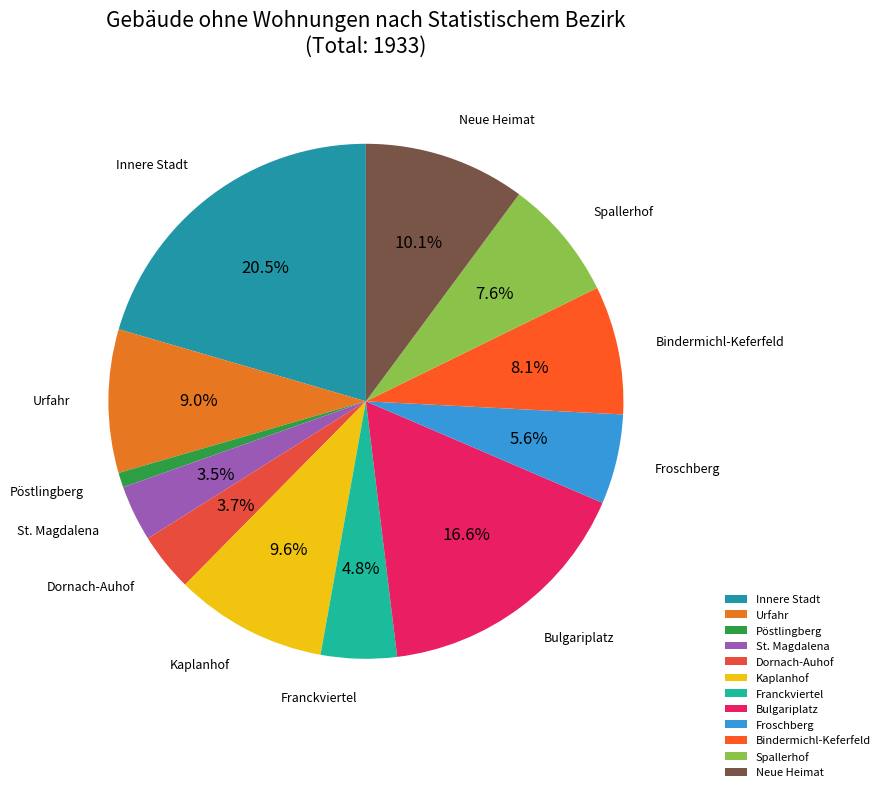

Approximately how many times larger is the value at Franckviertel compared to Bindermichl-Keferfeld?

0.6